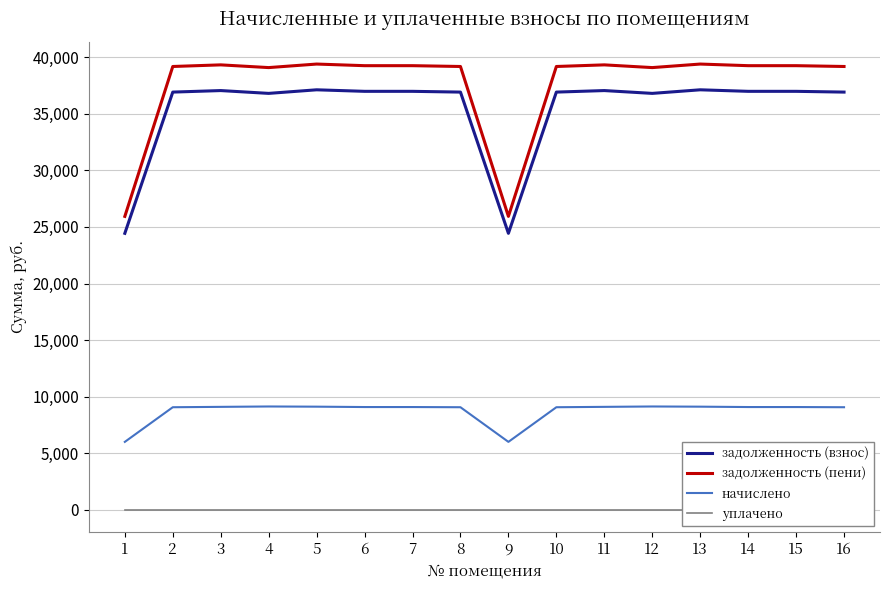

At 5, list the series in order from smallest to largest.

уплачено, начислено, задолженность (взнос), задолженность (пени)